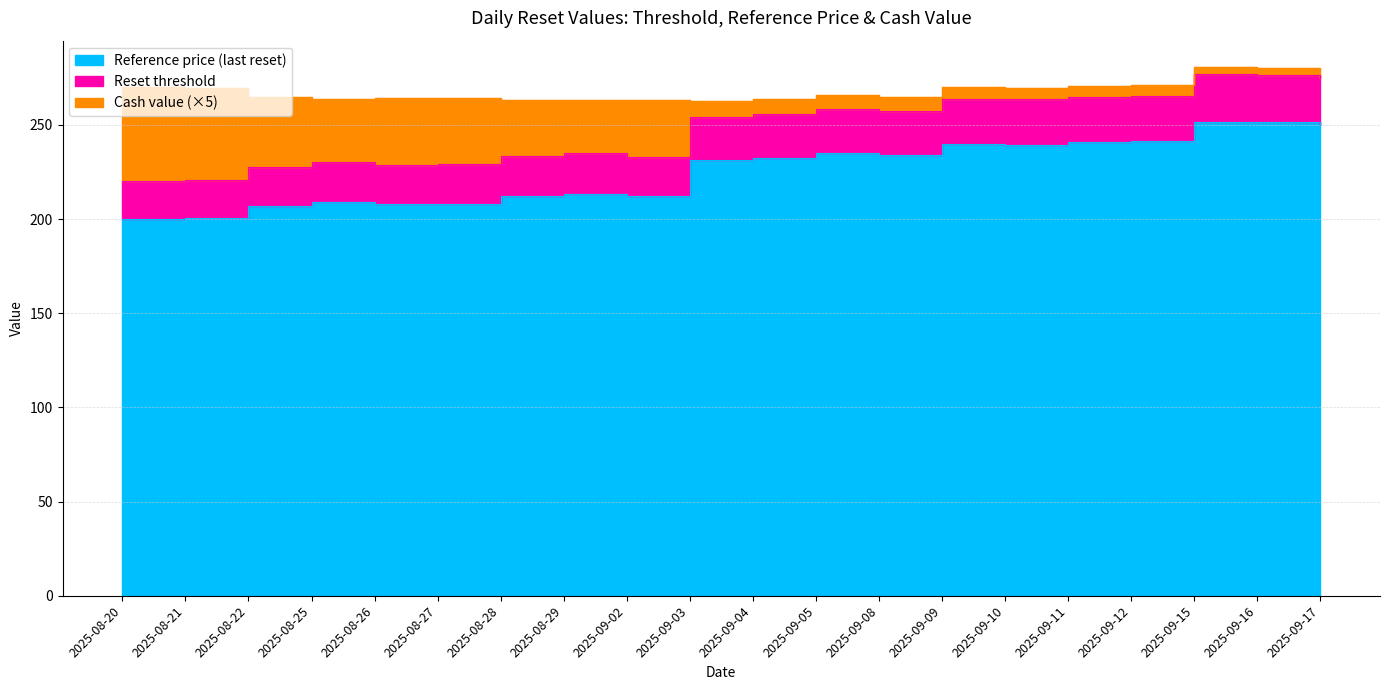

Which series has the largest total across all categories?

Reset threshold